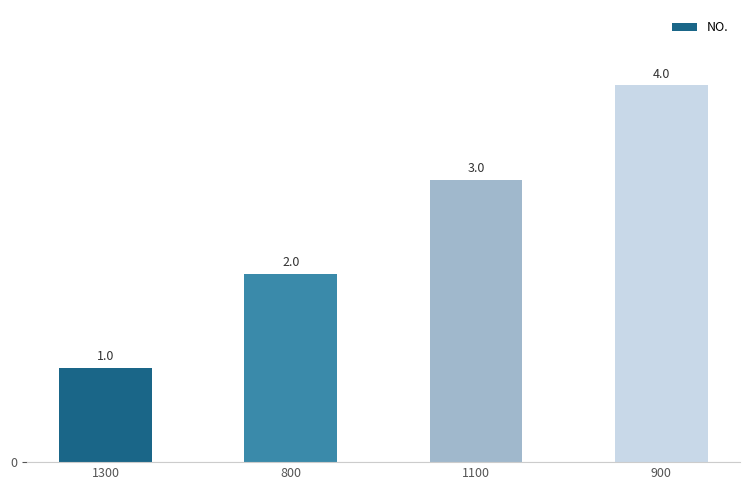

What is the difference between the maximum and minimum values?

3